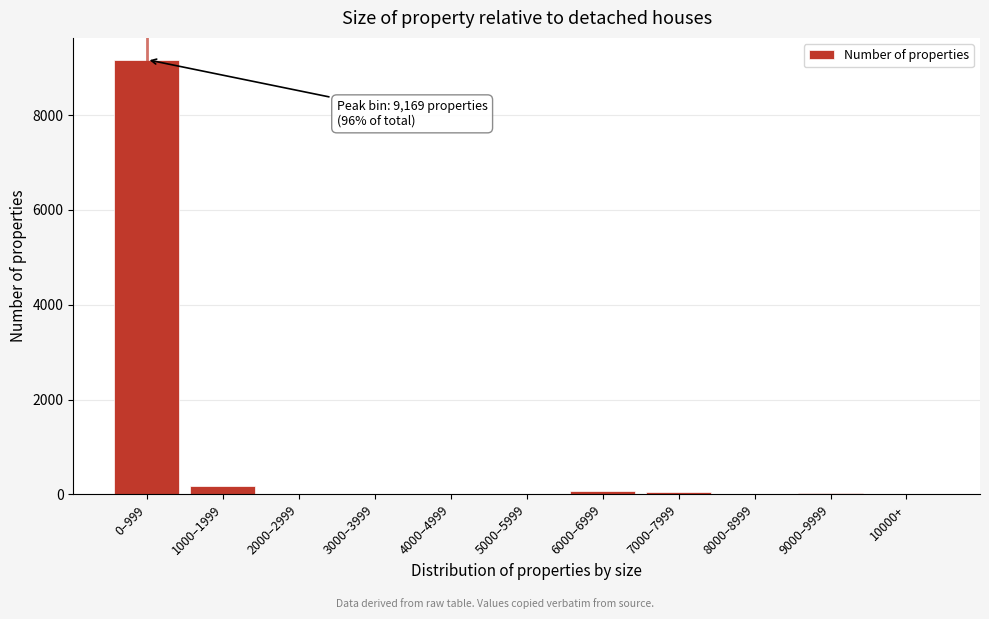

What is the sum of all values?

9556